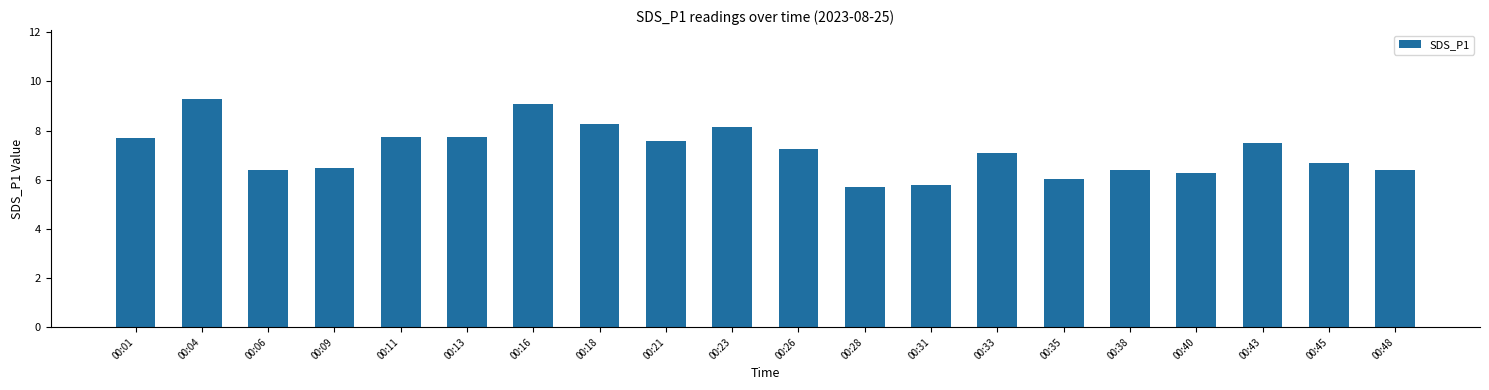

What is the ratio of the value at 00:40 to the value at 00:13?

0.8